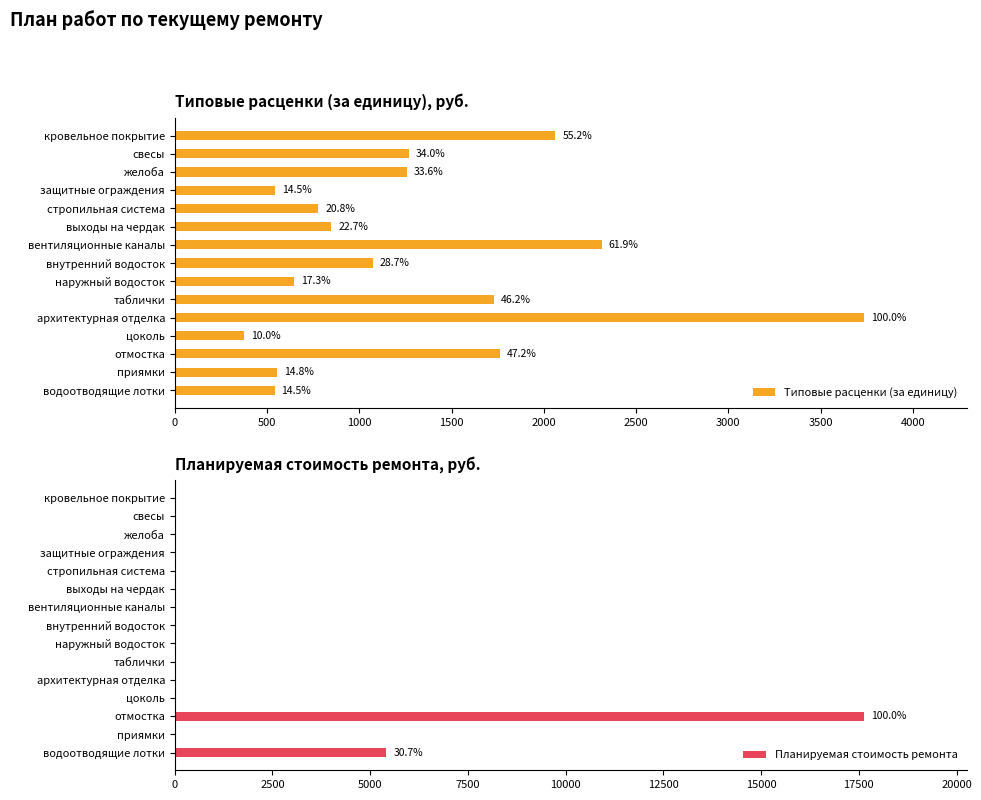

What is the difference between the maximum and second lowest values in the Планируемая стоимость ремонта series?

17632.1